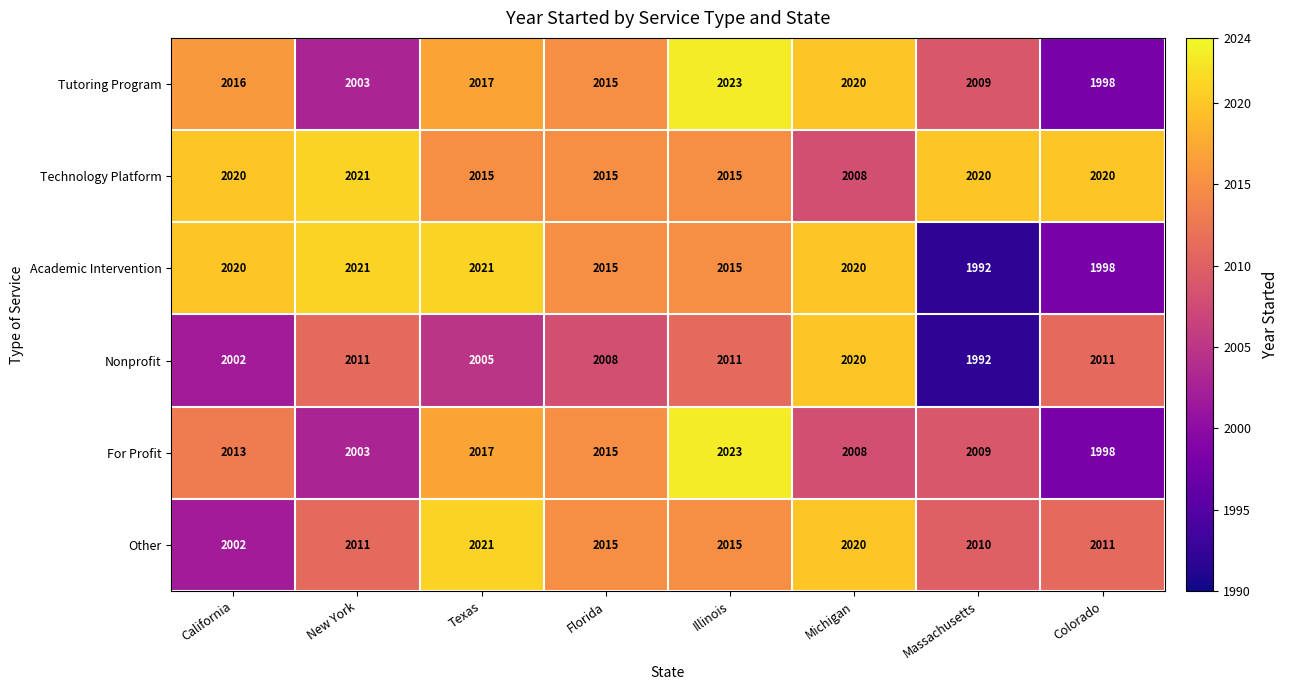

Between California and Illinois, which series saw the biggest shift?

Other